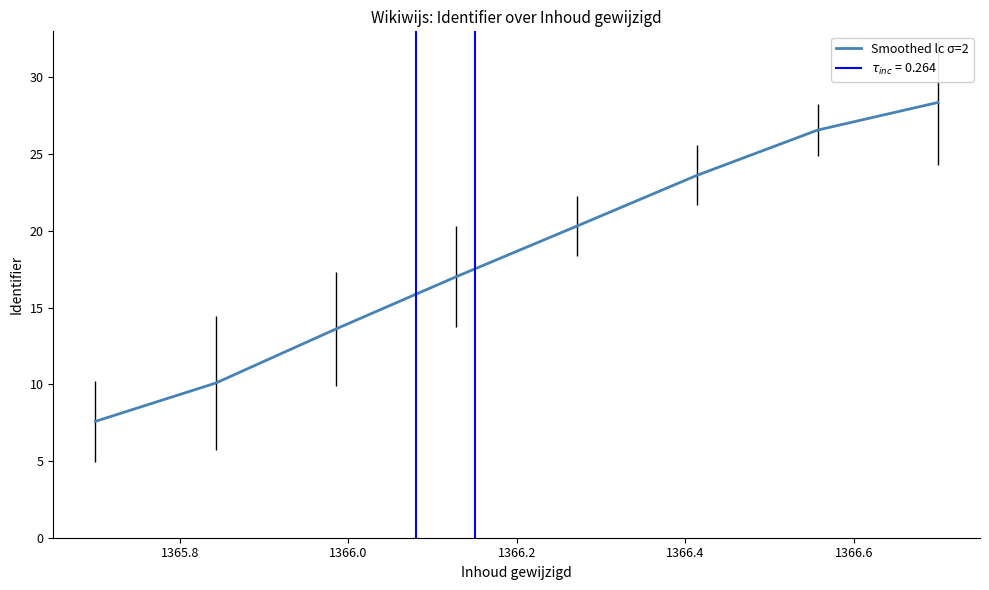

What is the value of the 2nd point from the left?

10.1